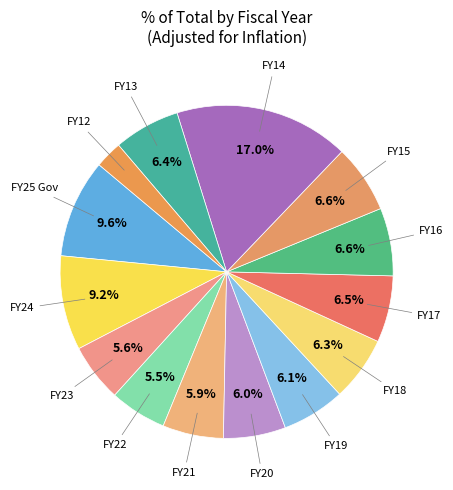

How many segments does this pie chart have?

14